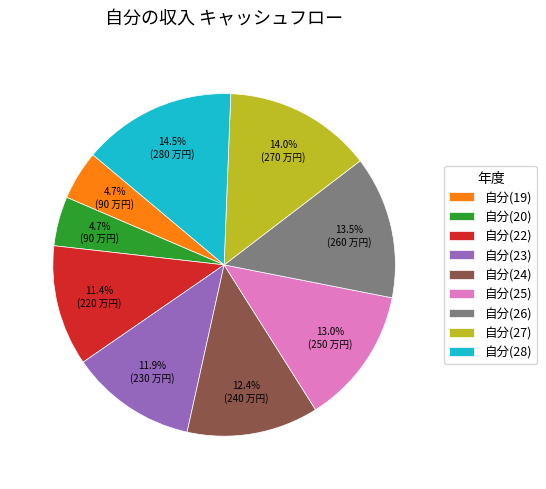

To the nearest percent, what is the combined percentage of 自分(19) and 自分(26)?

18%